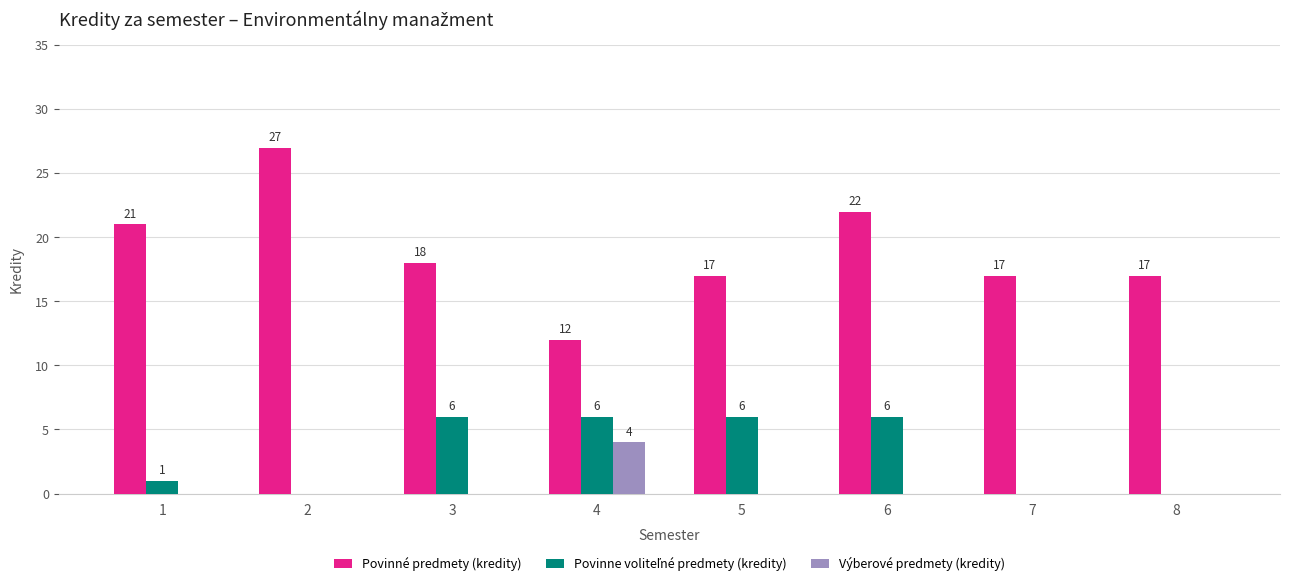

What is the sum of all Výberové predmety (kredity) values?

4